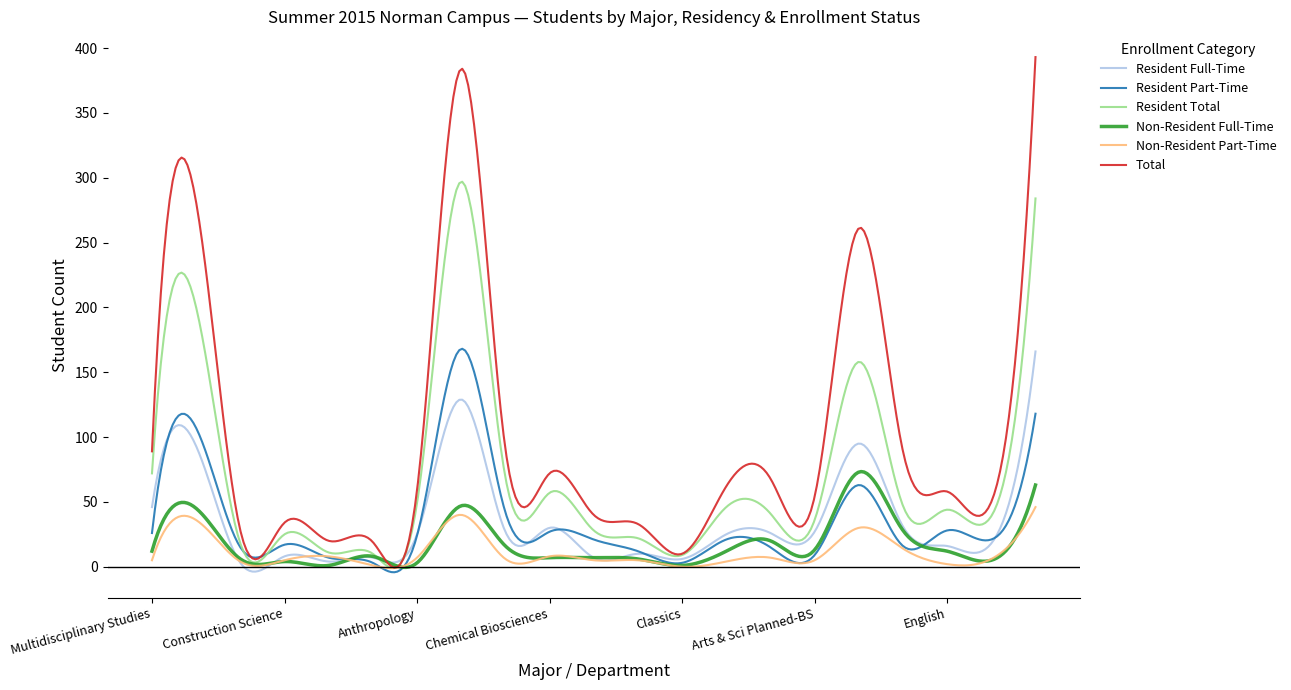

What is the maximum value for Non-Resident Full-Time?

73.4